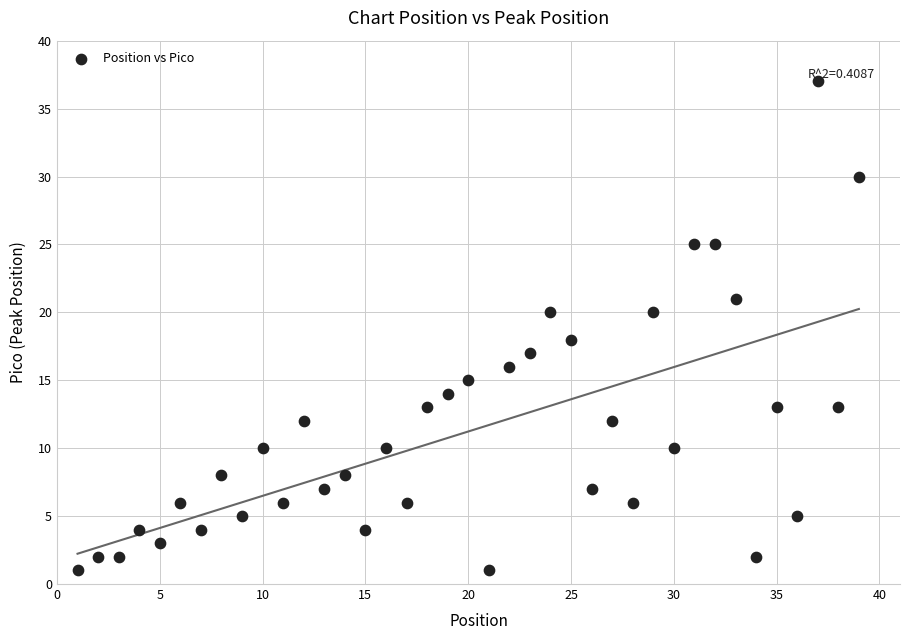

What is the range of Y values (max minus min)?

36